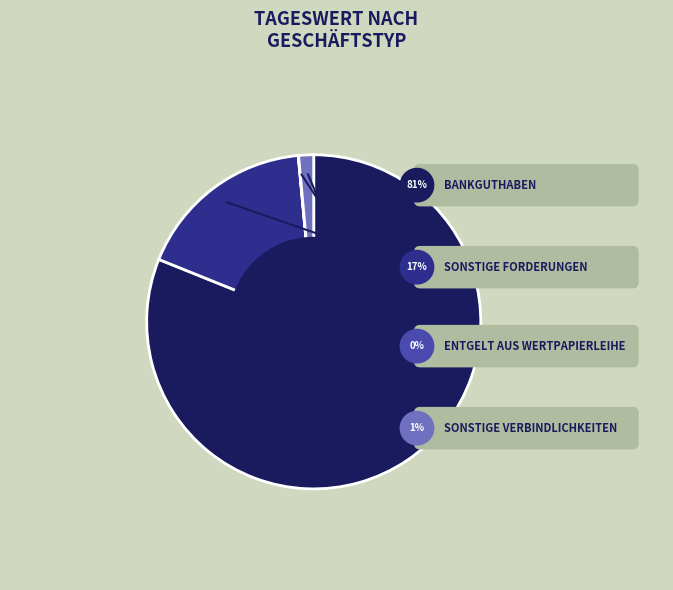

What portion of the pie excludes Entgelt aus Wertpapierleihe?

100.0%